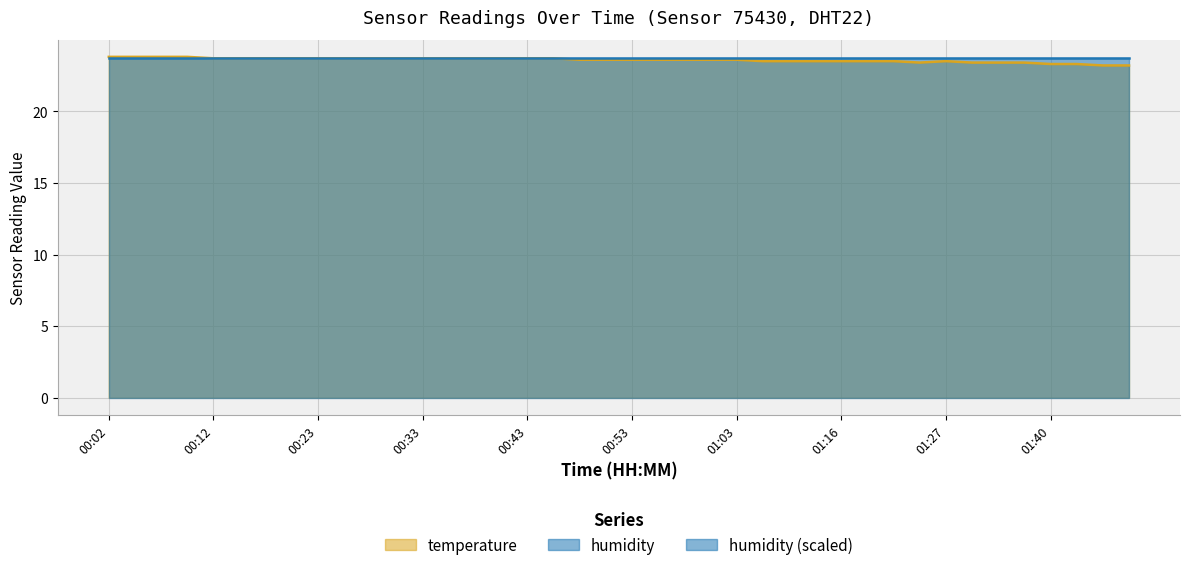

Where is the data nearest to the value 23?

01:45